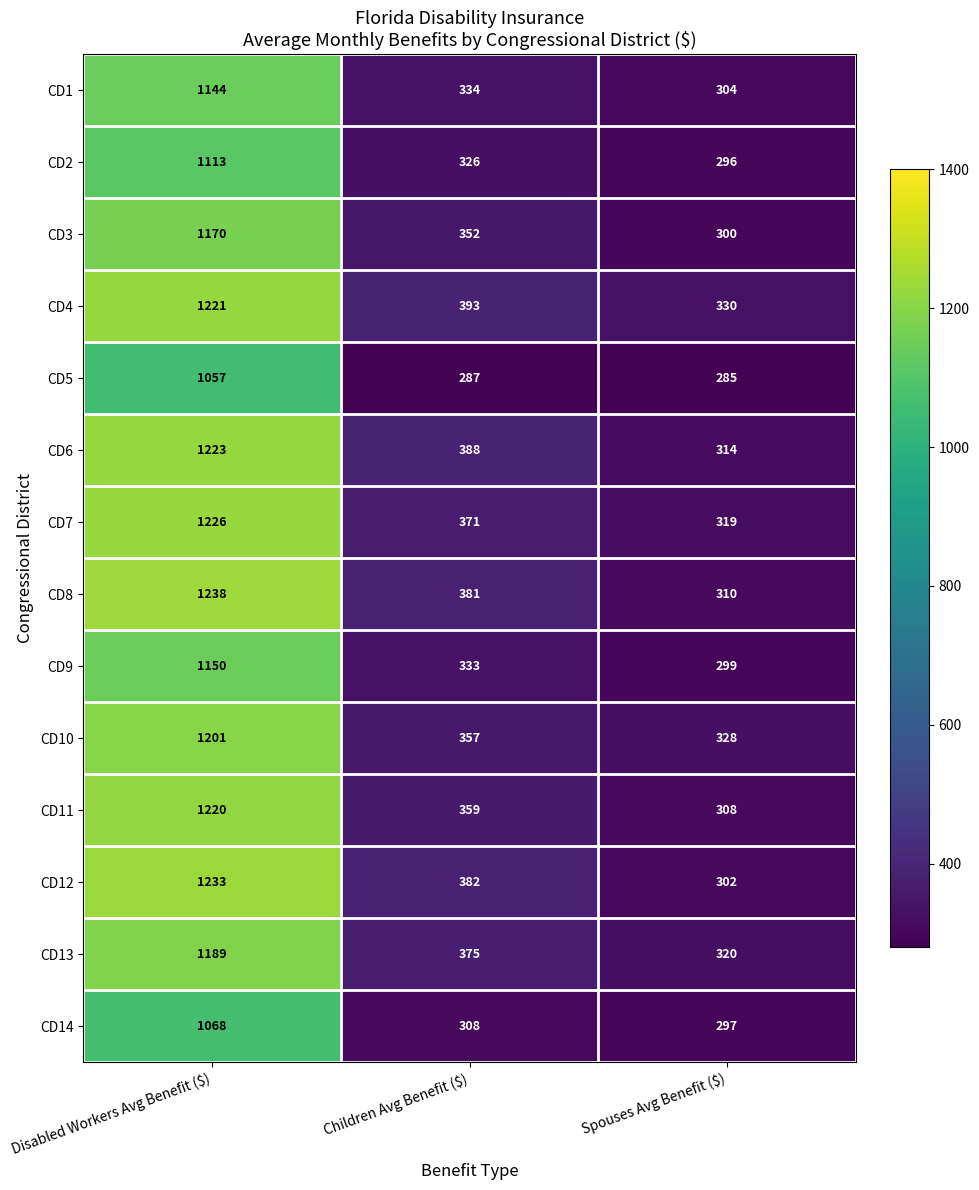

How many values in the CD2 series are below 326?

1